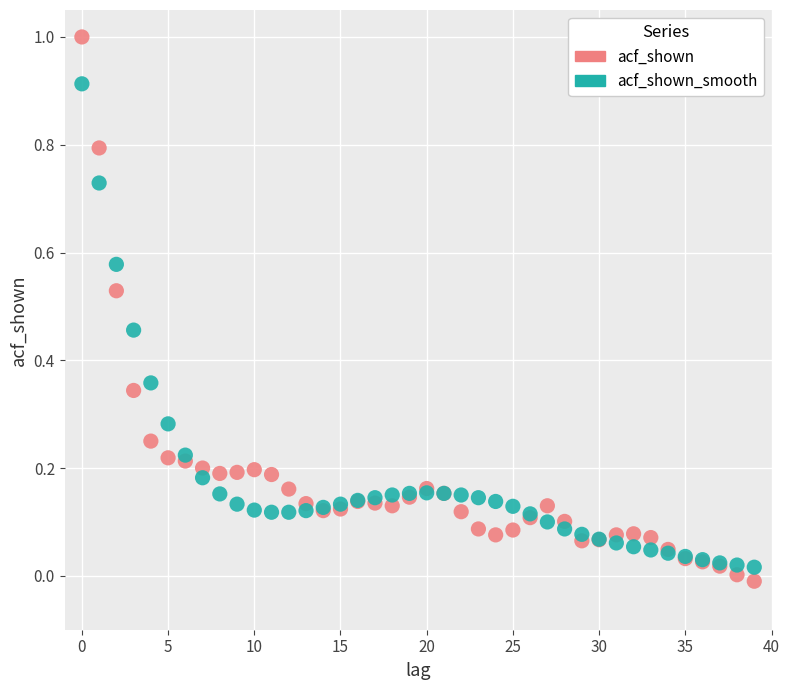

Which series reaches the maximum Y coordinate?

acf_shown